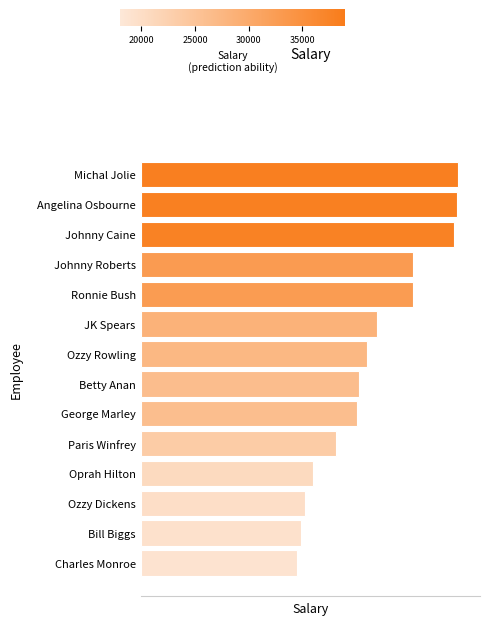

What is the difference between the second highest and minimum values?

19227